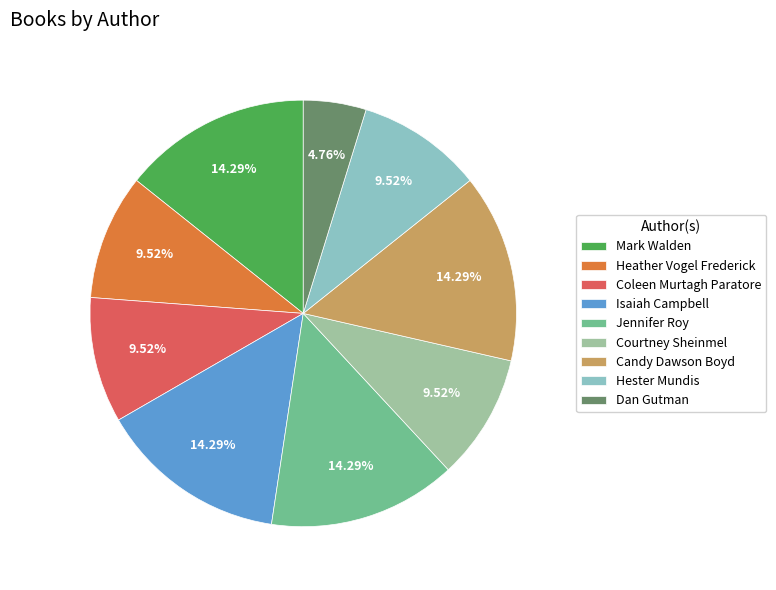

Count the number of slices in the pie.

9